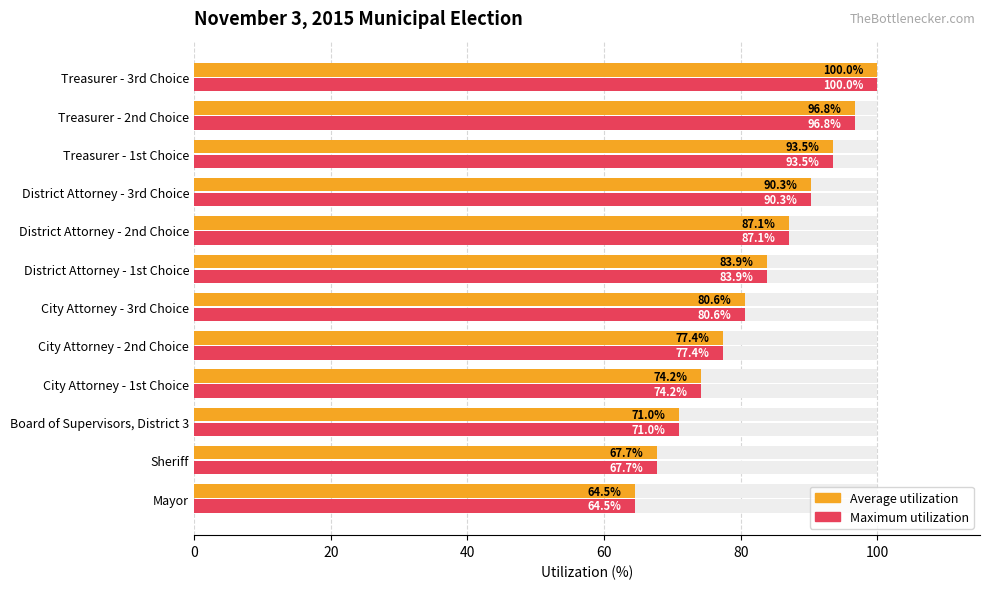

True or false: Maximum utilization has a value of 31.4 at Treasurer - 3rd Choice.

False